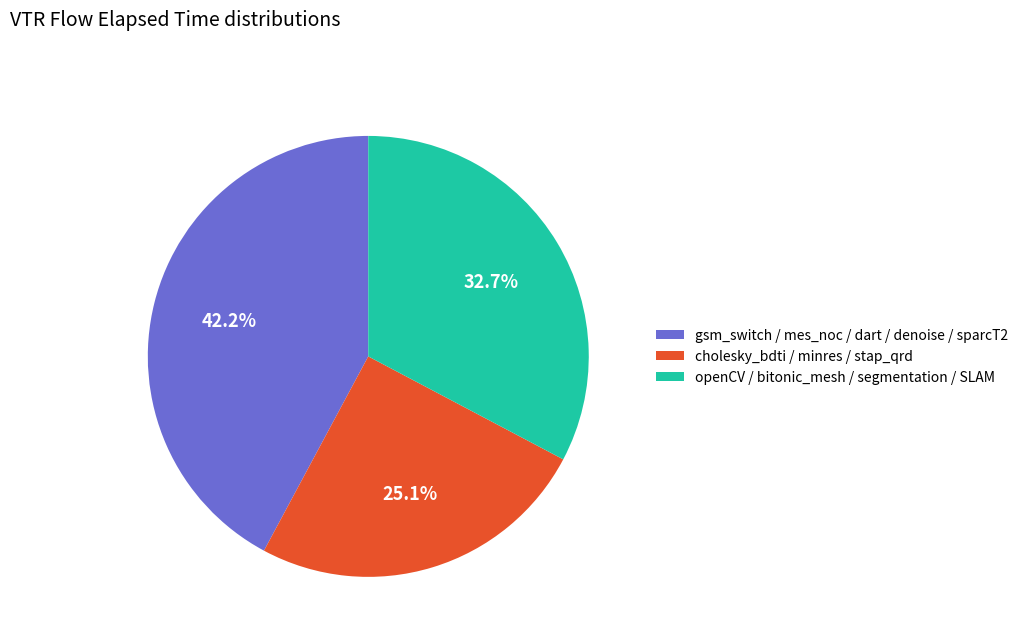

What is the smallest slice in the pie chart?

cholesky_bdti / minres / stap_qrd